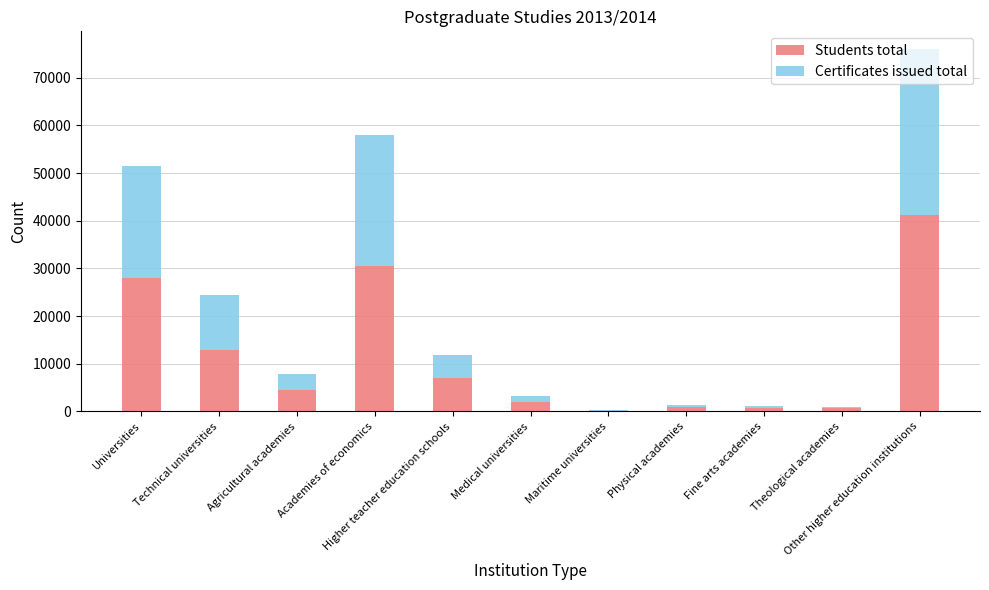

At which label does Students total first exceed 4440?

Universities